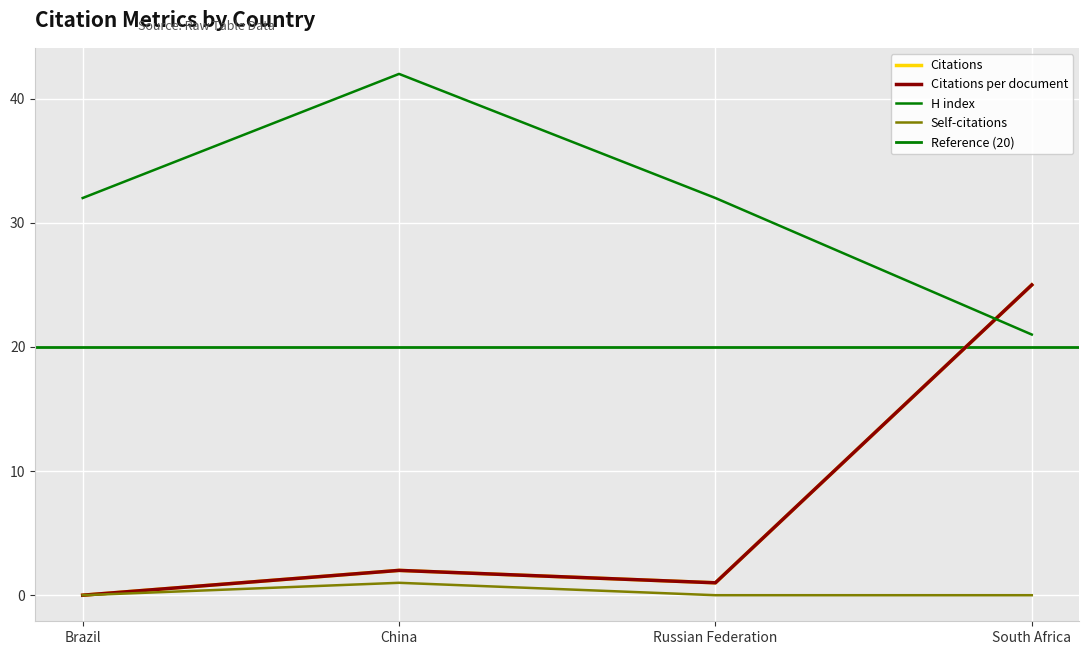

Reading left to right, extract all data points from this chart.

Citations: 0	2	1	25
Citations per document: 0	2	1	25
H index: 32	42	32	21
Self-citations: 0	1	0	0